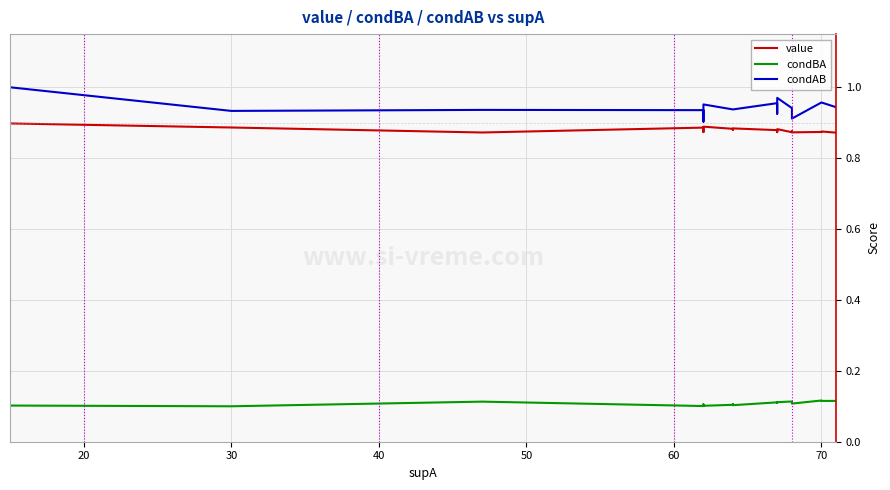

Is it true that value equals 0.9 at 60?

True